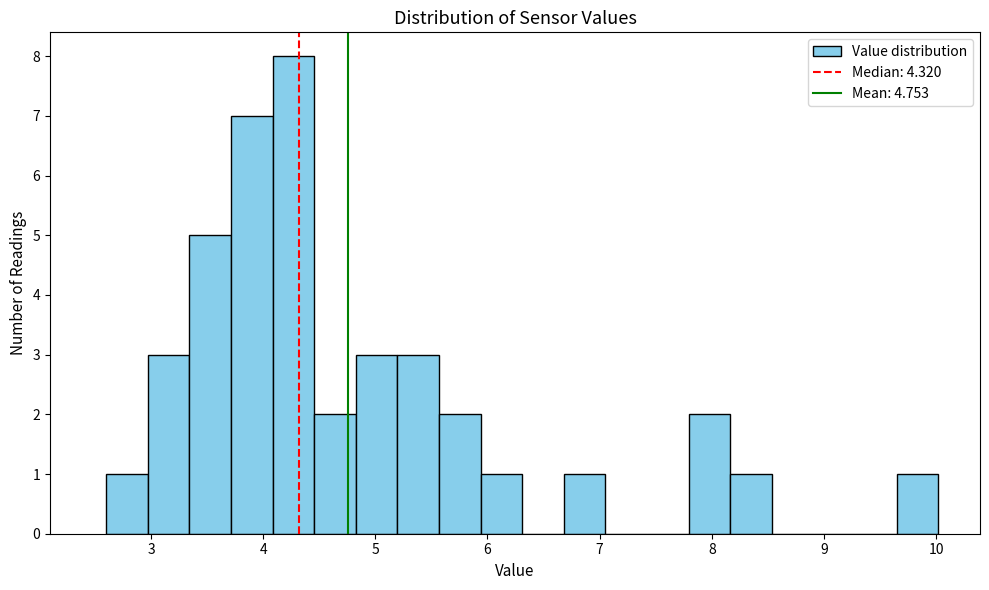

Read against the x-axis, roughly where is the centre of the tallest bar?

4.3